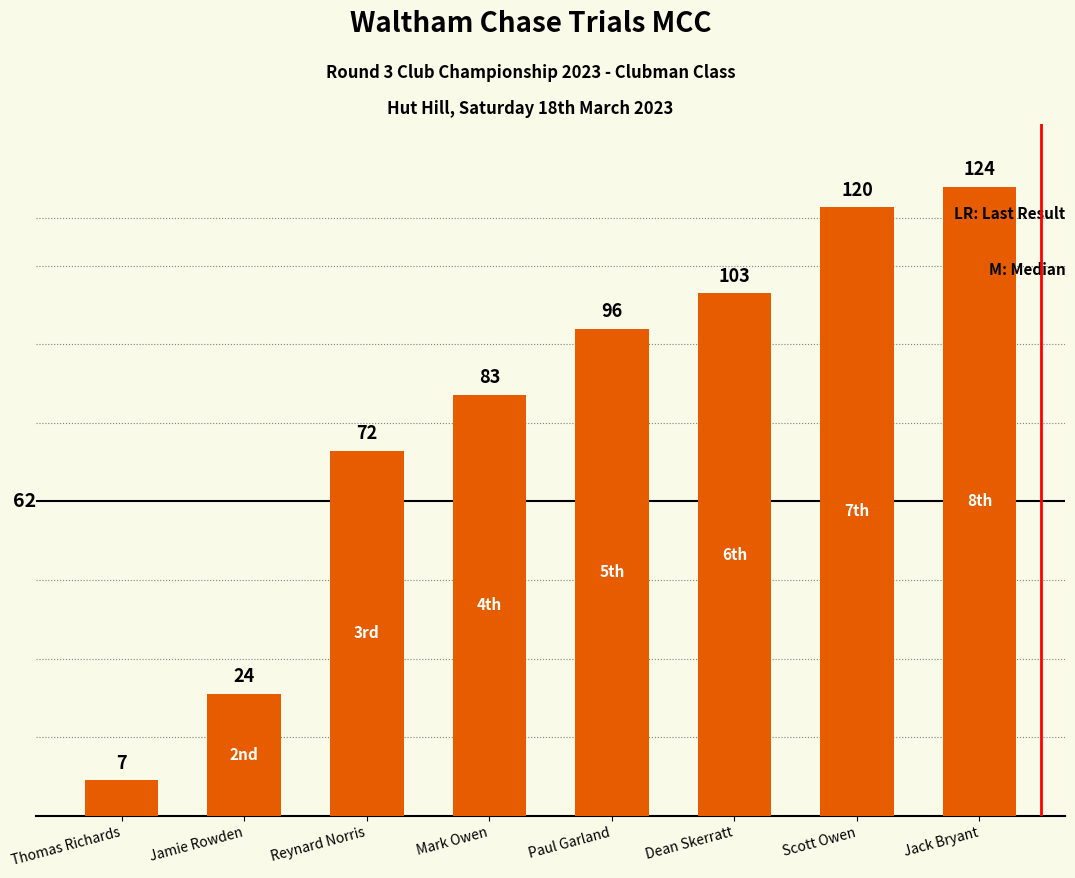

What is the difference between the values at Scott Owen and Mark Owen?

37